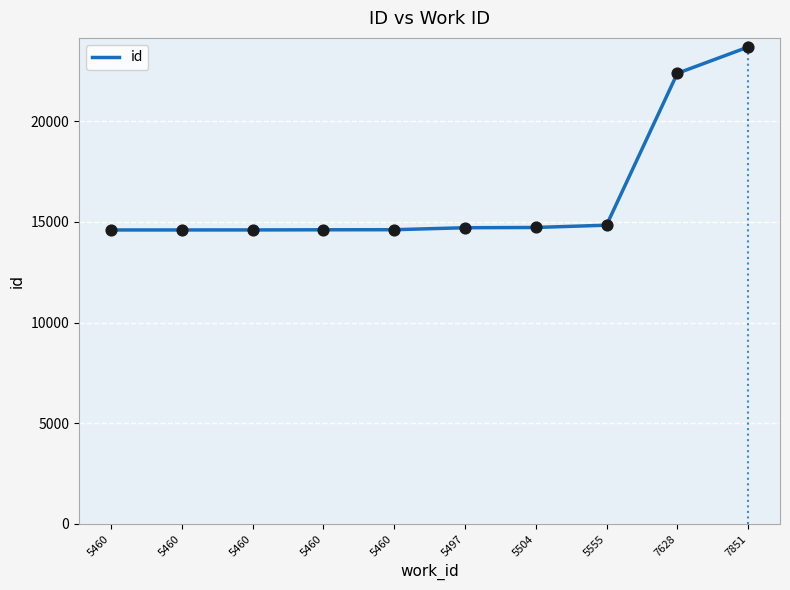

What is the ratio of the value at 5504 to the value at 5555?

1.0